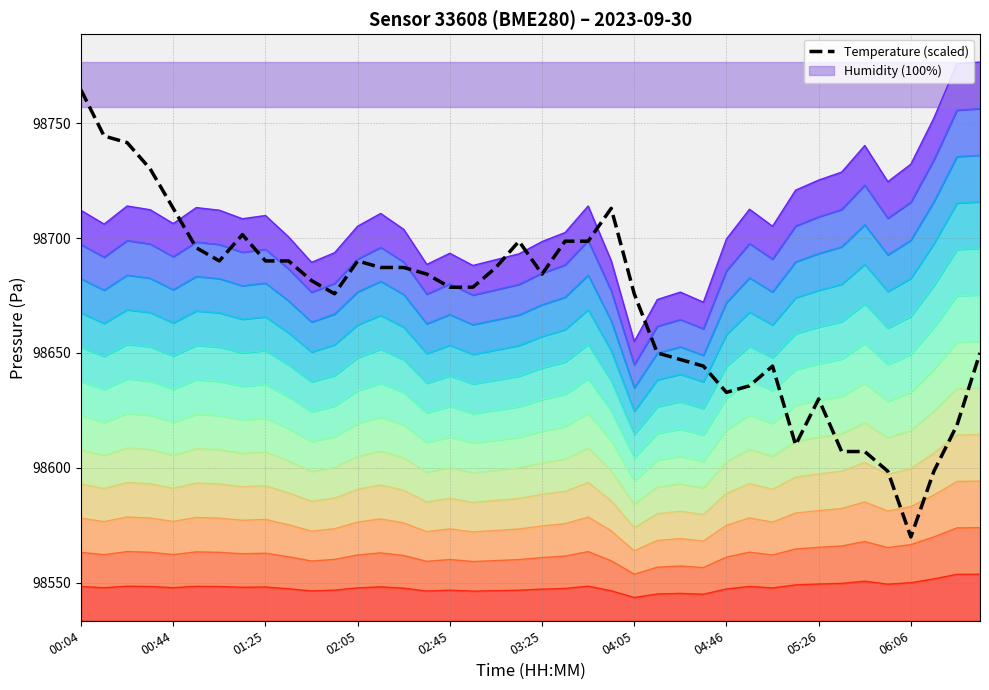

True or false: the data shows 98698.6 at 19.

True